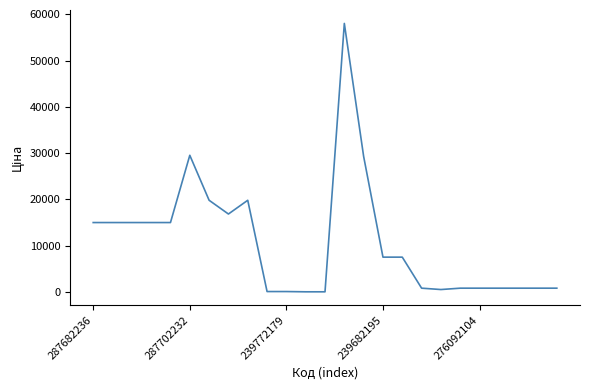

What is the maximum value shown in the chart?

58037.0